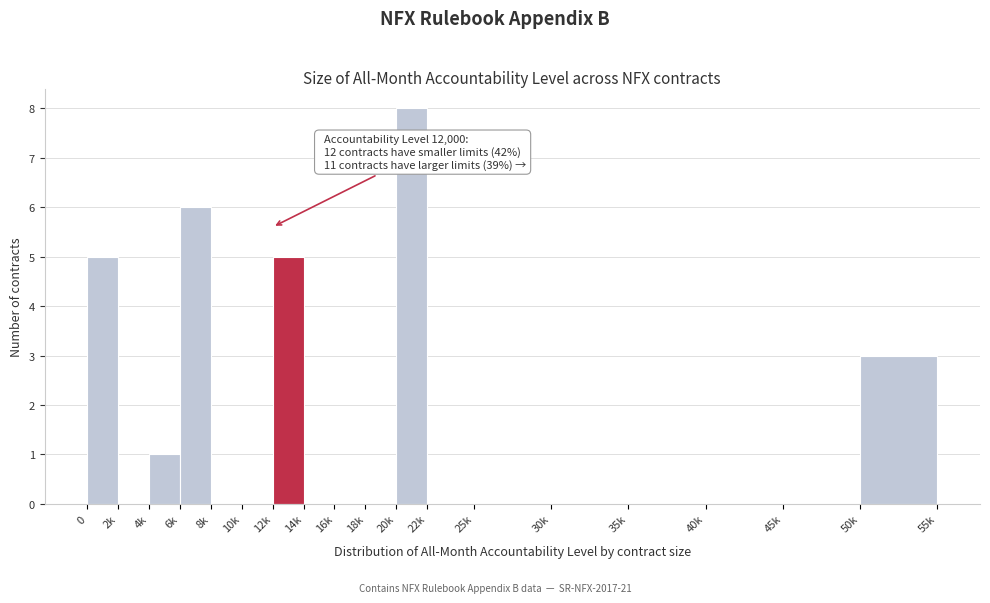

Reading left to right, extract all data points from this chart.

0=5	2k=0	4k=1	6k=6	8k=0	10k=0	12k=5	14k=0	16k=0	18k=0	20k=8	22k=0	25k=0	30k=0	35k=0	40k=0	45k=0	50k=3